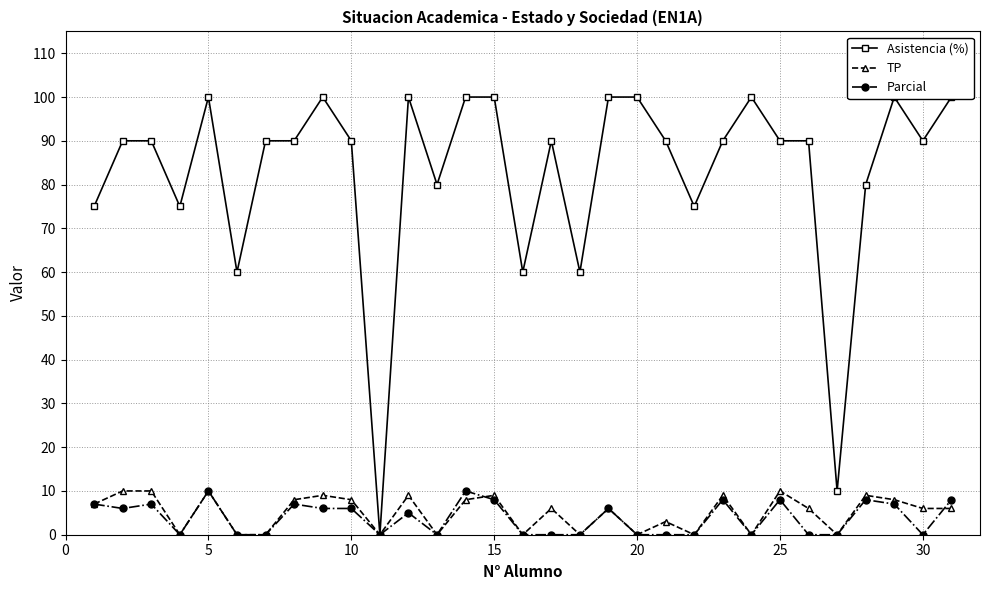

What is the sum of all Parcial values?

117